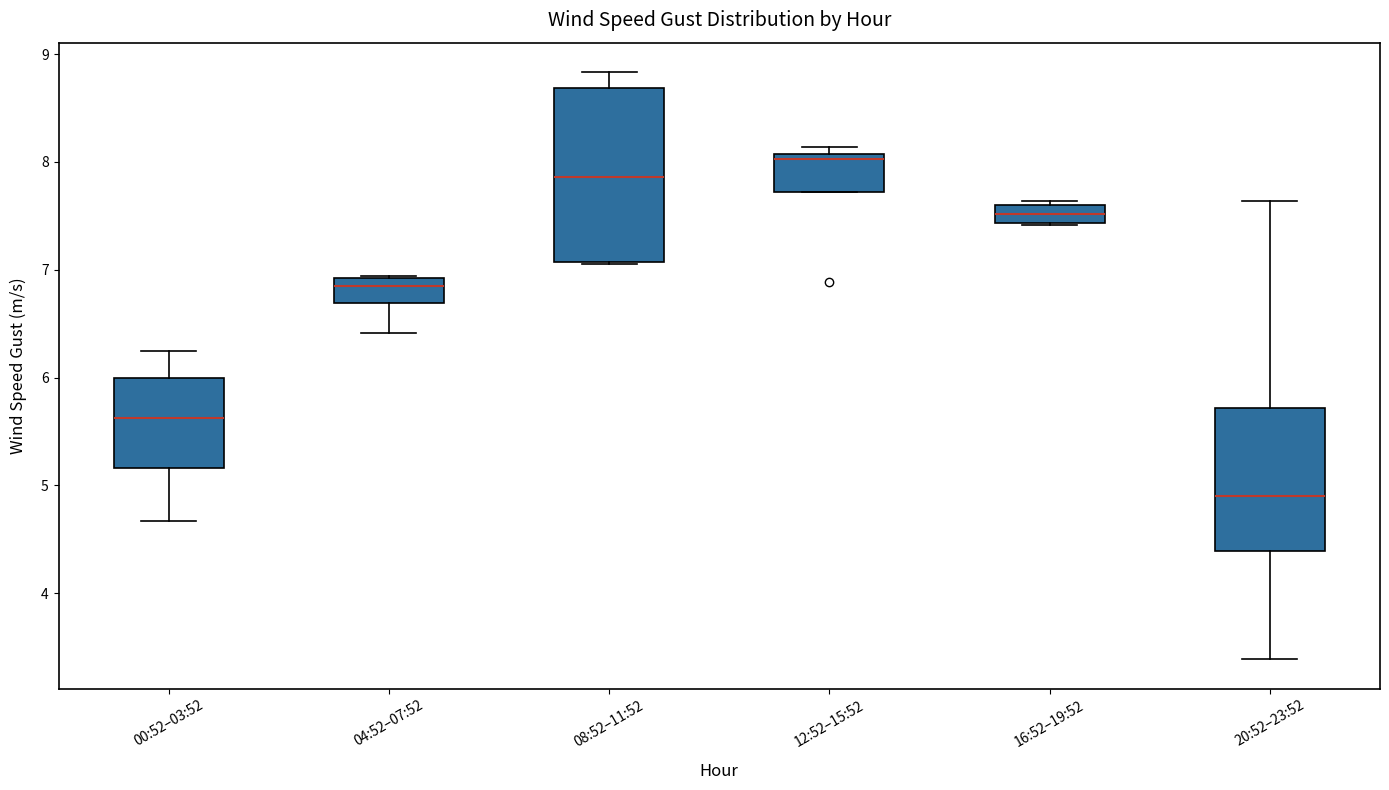

Which box's median line is the lowest?

20:52–23:52